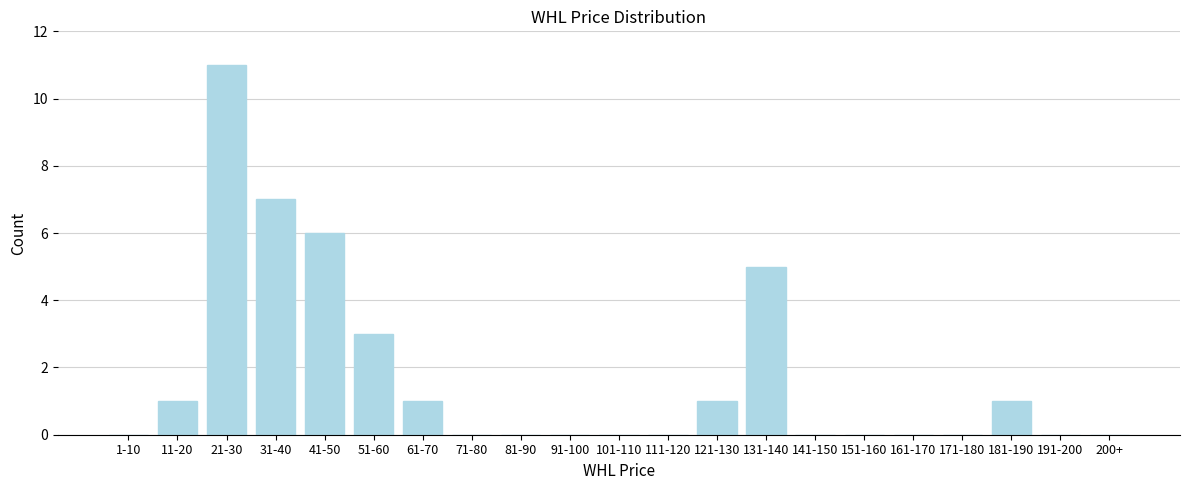

Reading left to right, list all the values displayed in this chart.

1-10=0	11-20=1	21-30=11	31-40=7	41-50=6	51-60=3	61-70=1	71-80=0	81-90=0	91-100=0	101-110=0	111-120=0	121-130=1	131-140=5	141-150=0	151-160=0	161-170=0	171-180=0	181-190=1	191-200=0	200+=0